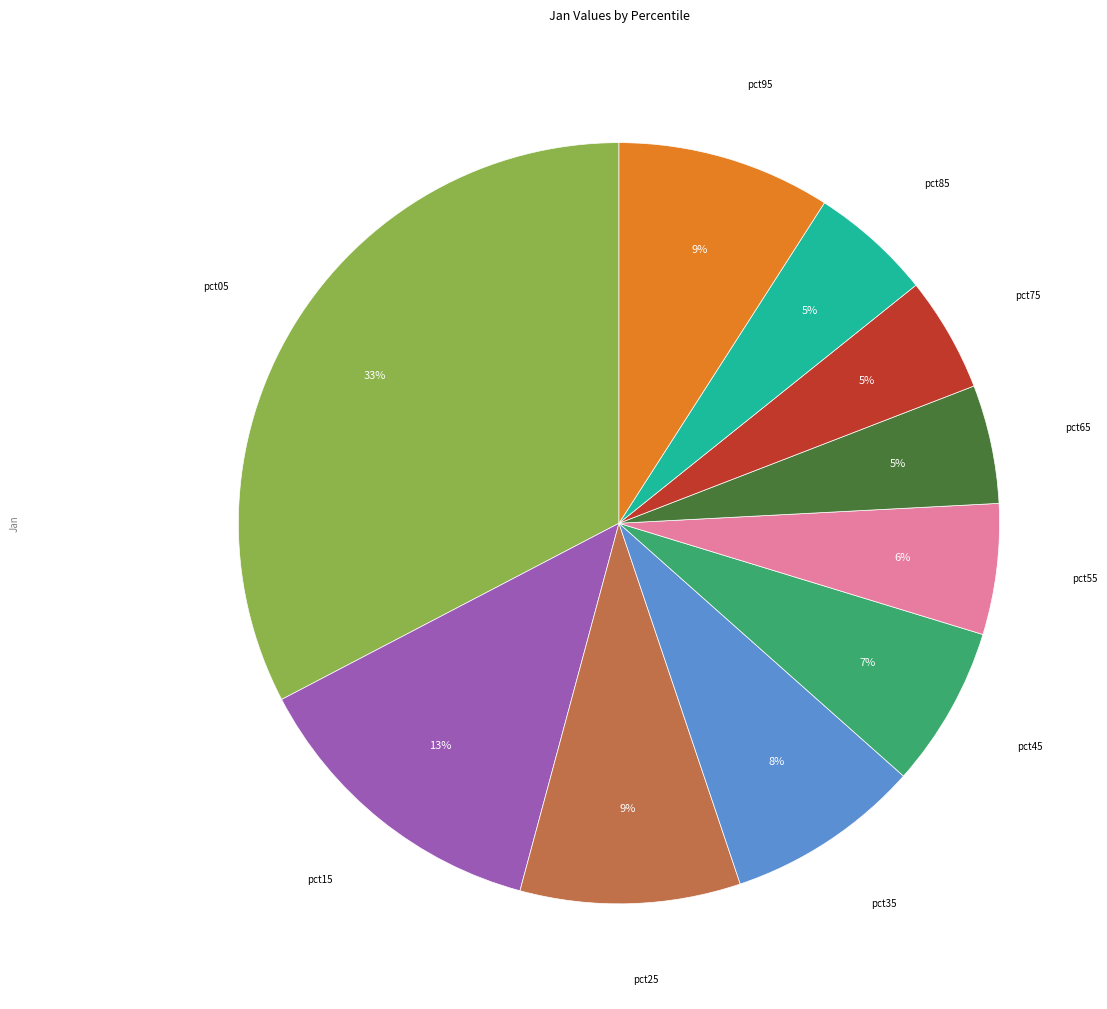

Which slice is the largest?

pct05